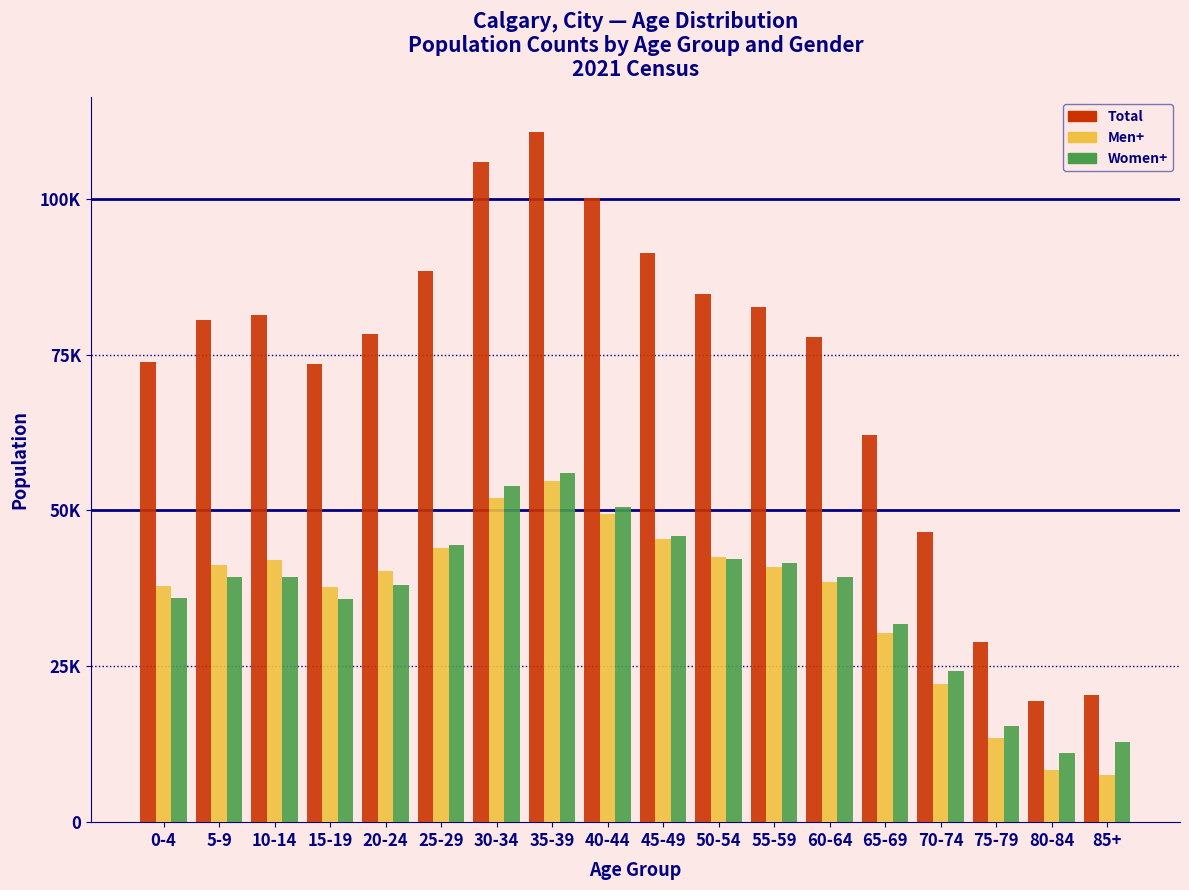

Does the chart contain any negative values?

No